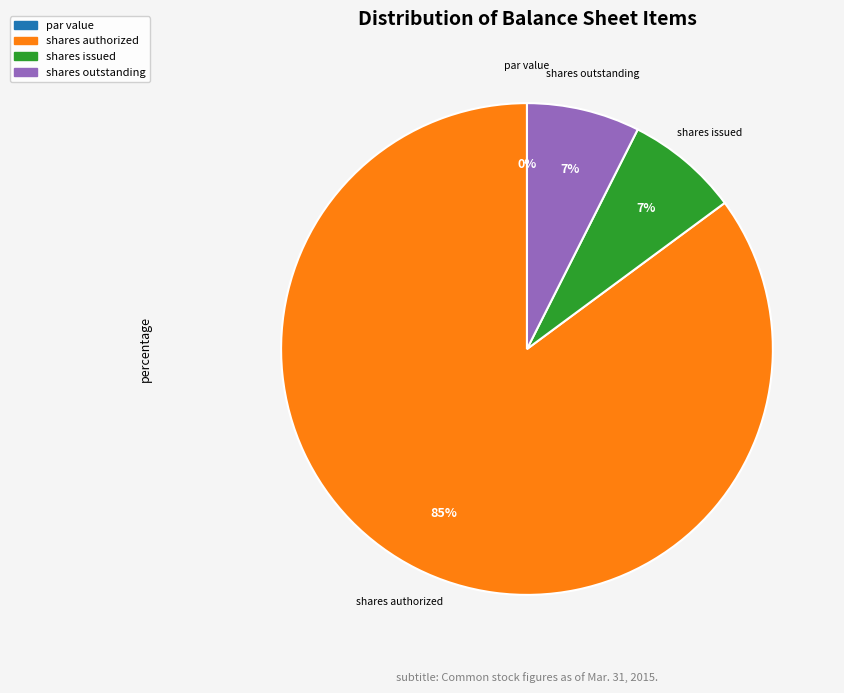

Is it true that Common stock, par value is 0% of the pie?

True